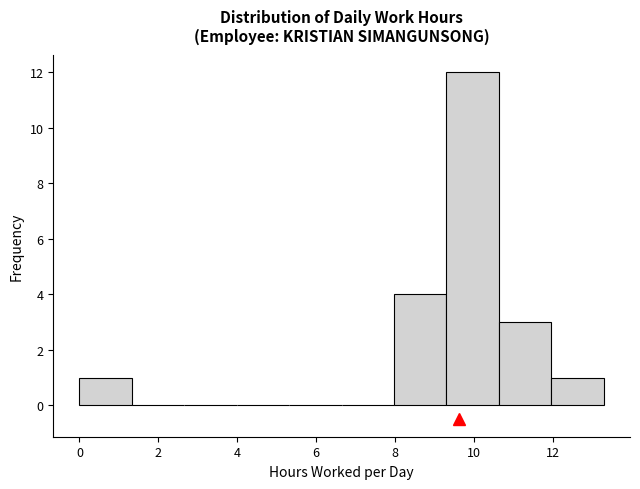

What is the height of the bar covering 8.0 to 9.4 on the x-axis? Neither the bar edges nor the heights are printed on the chart, so give them approximately, as read against the axes.

4